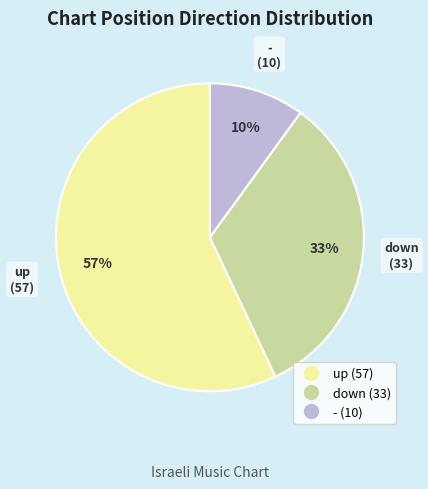

Which category has the biggest portion of the pie?

up